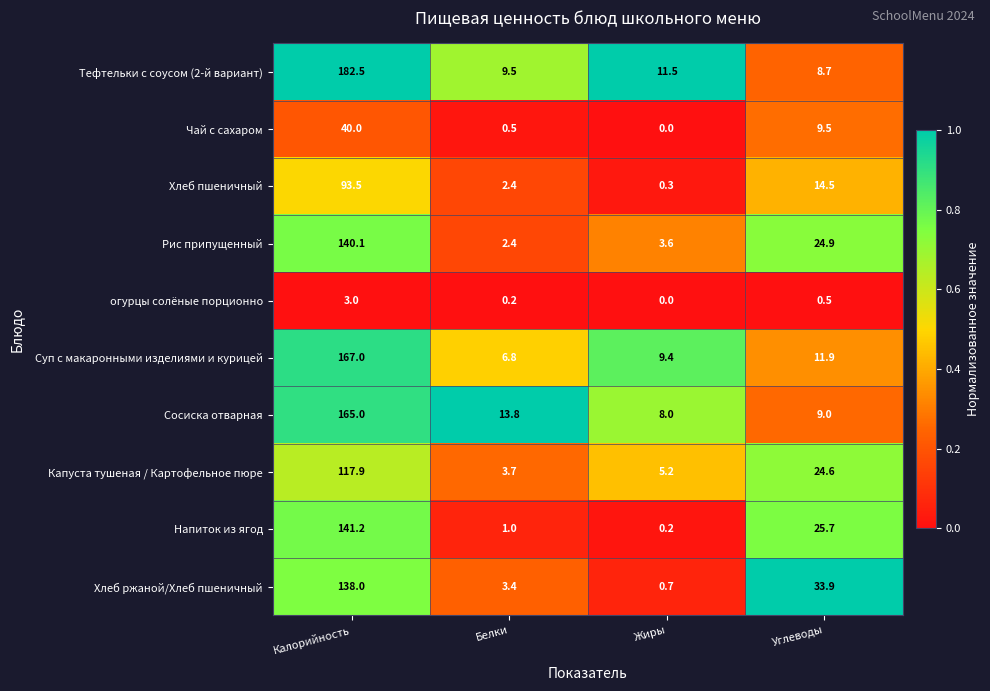

Which series changed the most between Калорийность and Углеводы?

Тефтельки с соусом (2-й вариант)